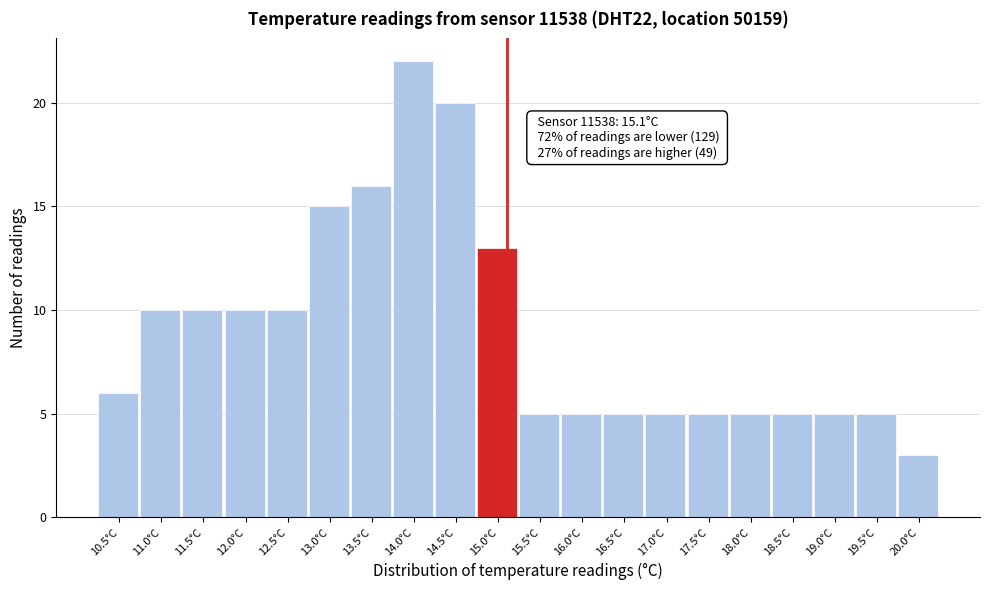

Over which range of the x-axis is the bar tallest?

13.75 to 14.25